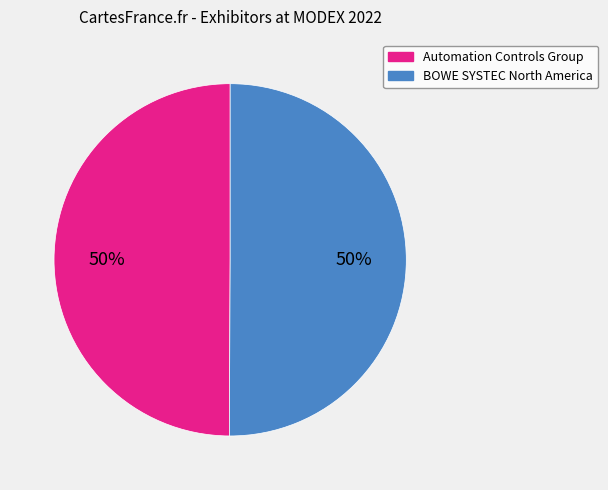

The Automation Controls Group slice represents 50% of the pie. True or false?

True